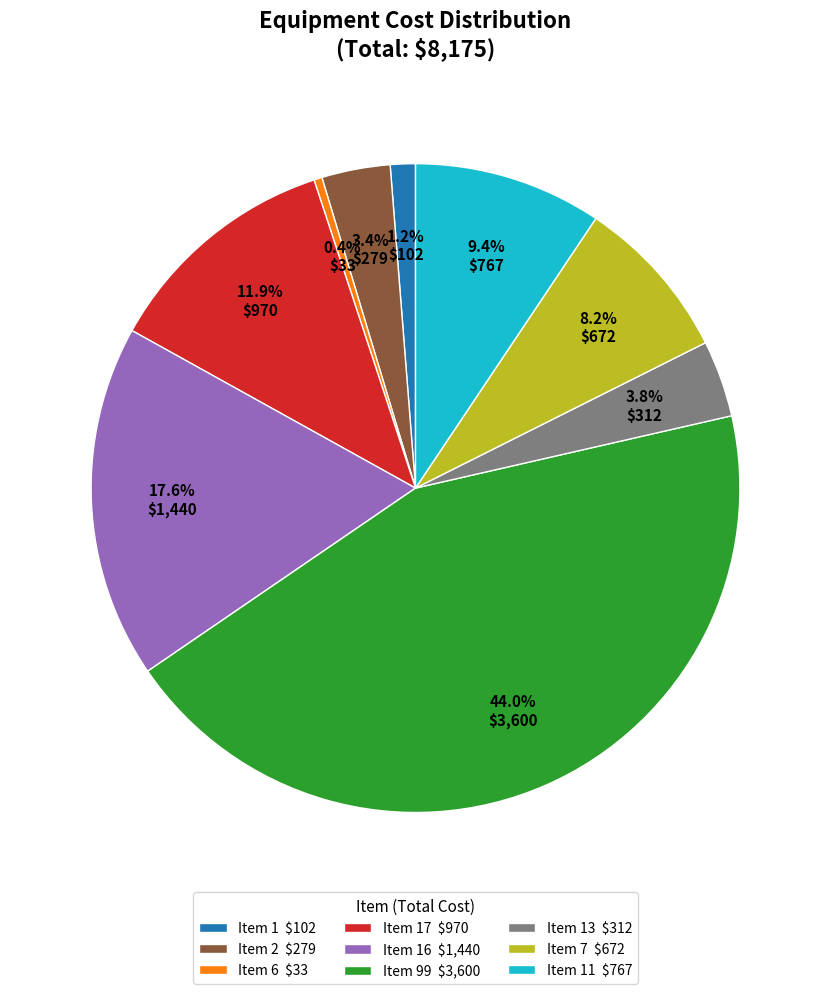

How much of the chart is everything except Item 16 $1,440?

82.4%